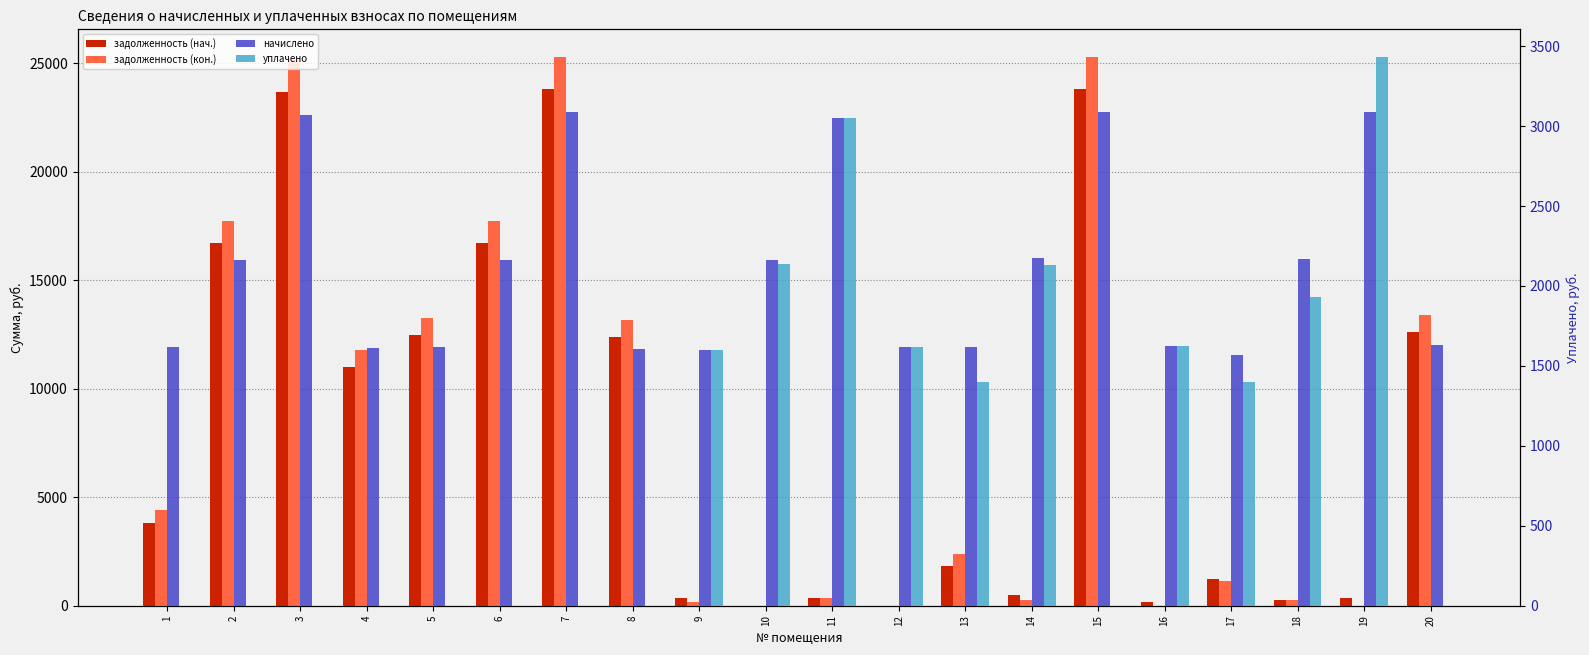

What is the value of the начислено bar at the 14th from the left?

2174.5